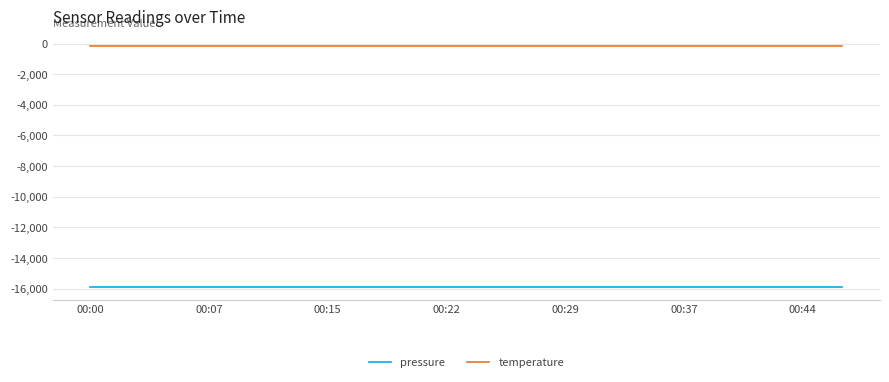

True or false: temperature and pressure cross at least once.

False